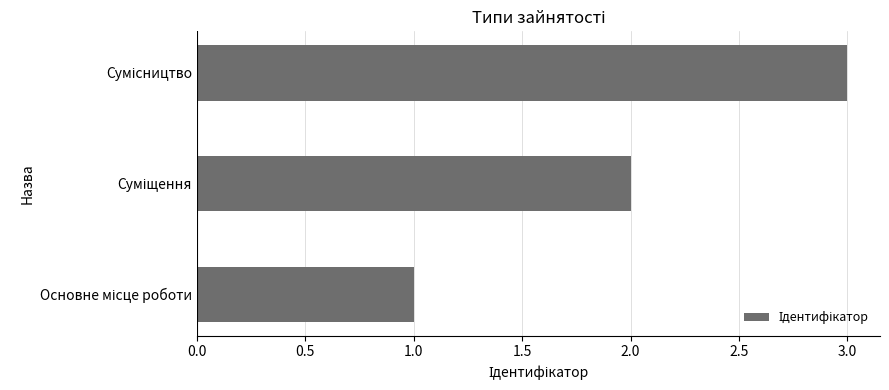

How many bars are there in total?

3